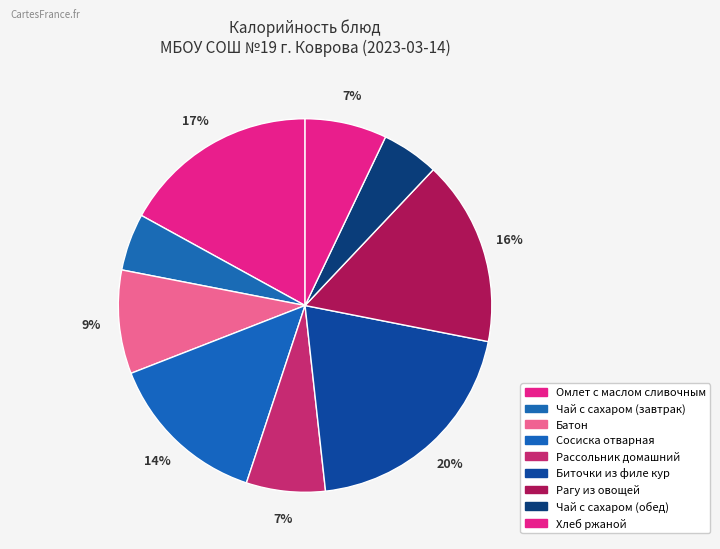

Count the number of slices in the pie.

9